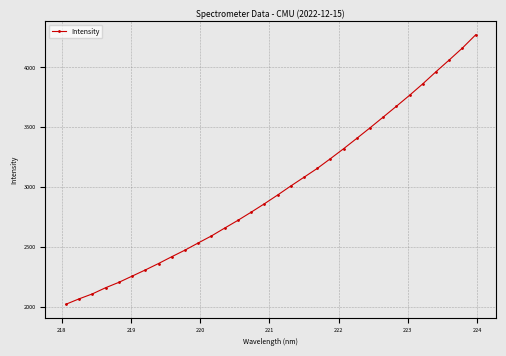

What is the minimum value shown in the chart?

2024.1